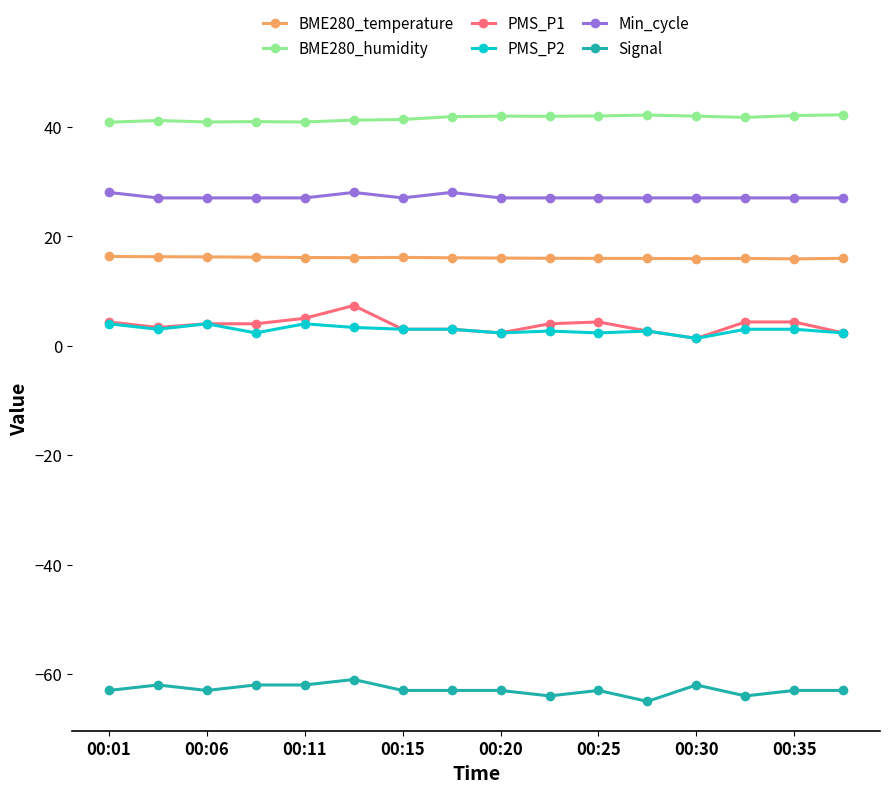

What is the greatest value displayed?

42.2